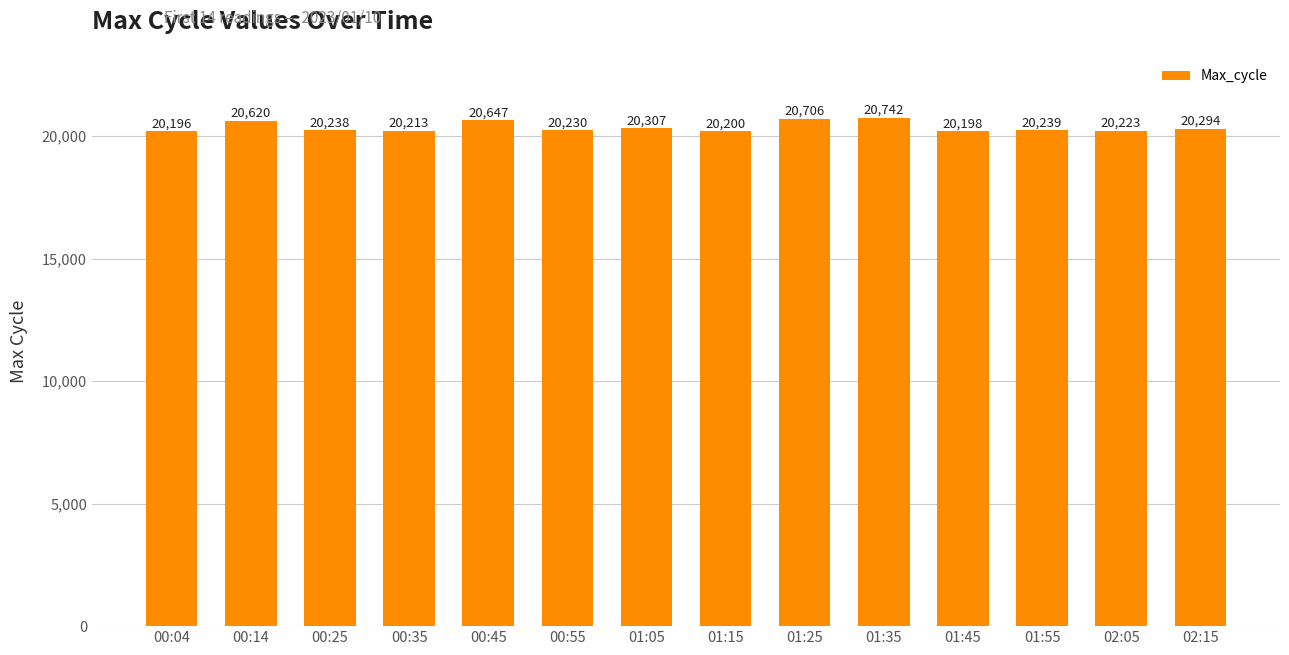

What is the label of the 4th bar from the left?

00:35